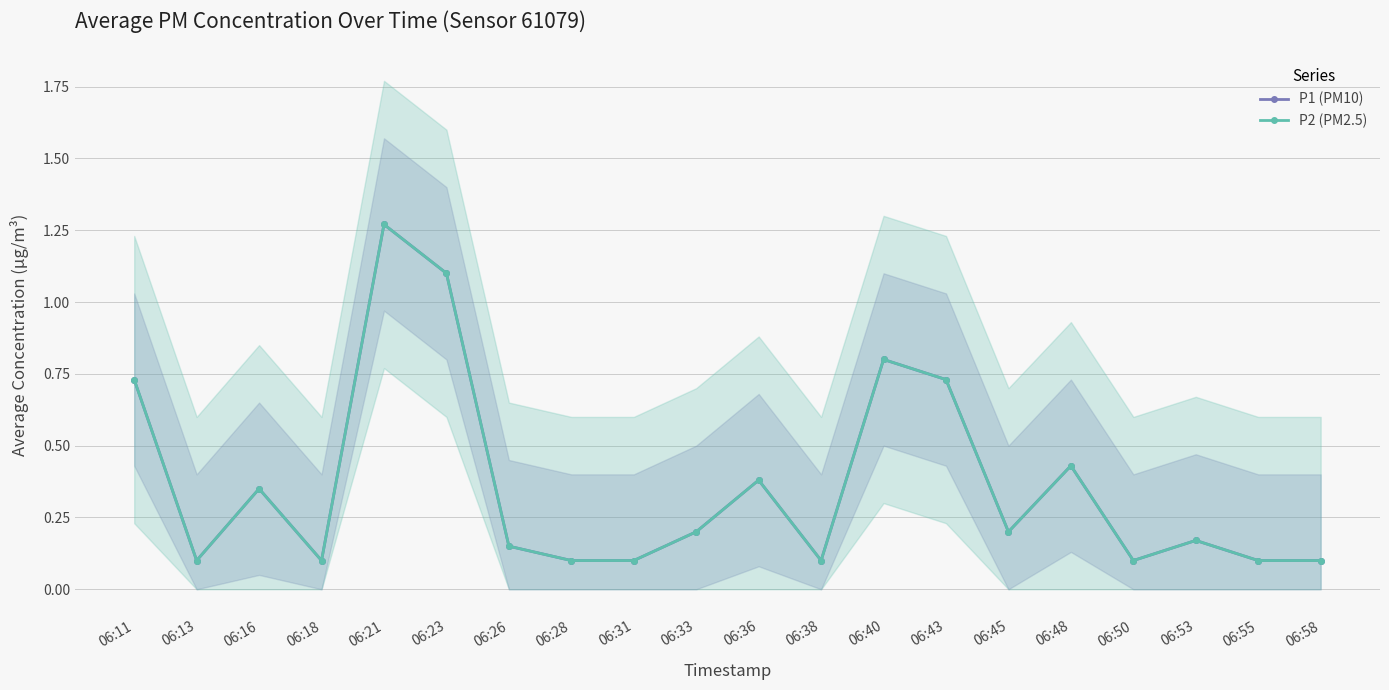

What is the value of the P2 (PM2.5) point at the 11th from the left?

0.4